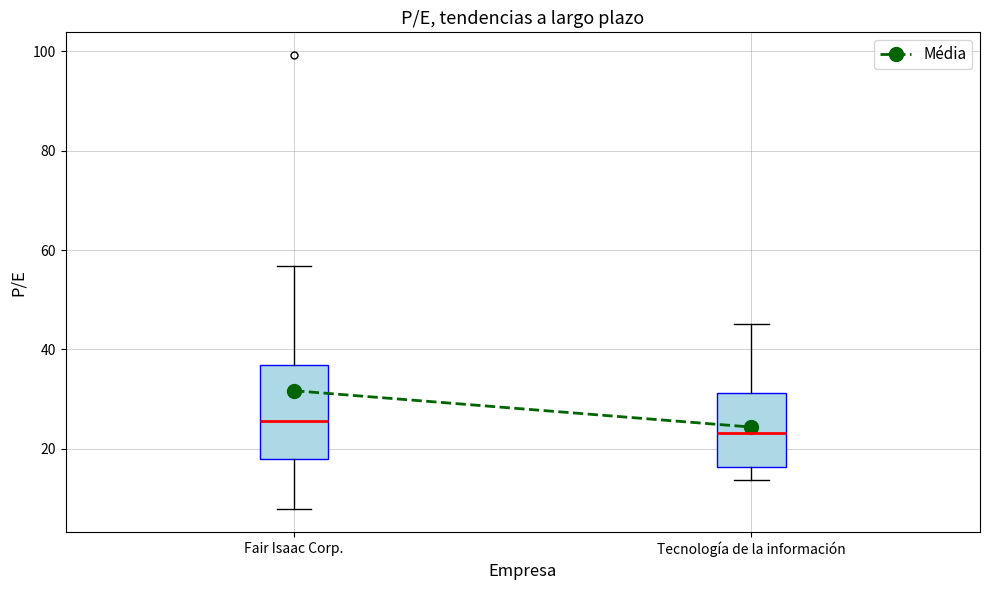

Reading left to right, transcribe this box plot: for each box, give where its median line is, the range the box spans, and where its two whiskers end, as read against the y-axis. The values are not printed on the chart, so give them approximately, as read against the axis.

Fair Isaac Corp.: median 26, box 18 to 36, whiskers 8 to 56
Tecnología de la información: median 24, box 16 to 32, whiskers 14 to 46